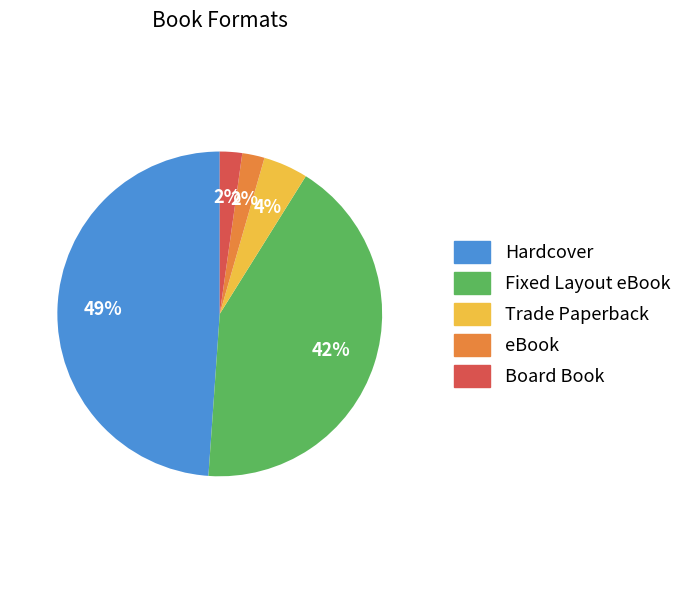

Do Trade Paperback and Board Book together represent more than half of the pie?

No